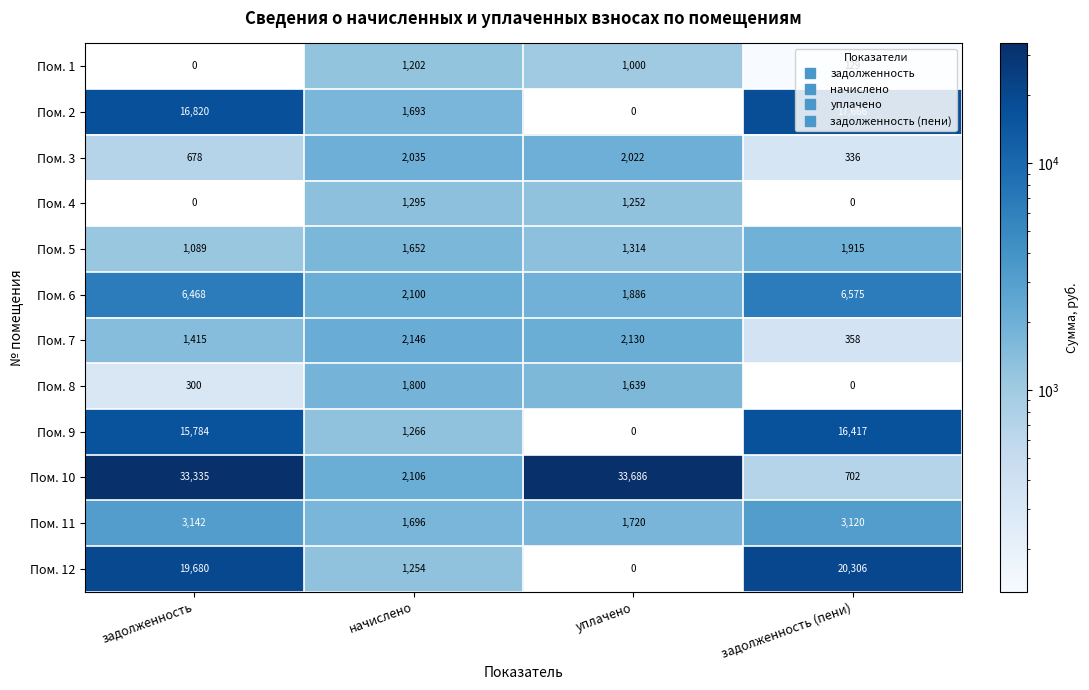

The value of Пом. 5 at задолженность is 1089. True or false?

True